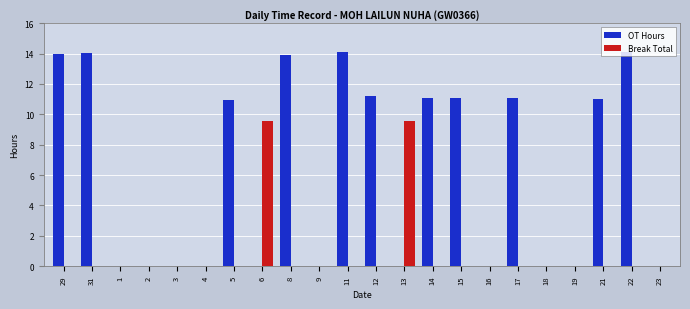

What are all the series names shown in the legend?

OT Hours, Break Total